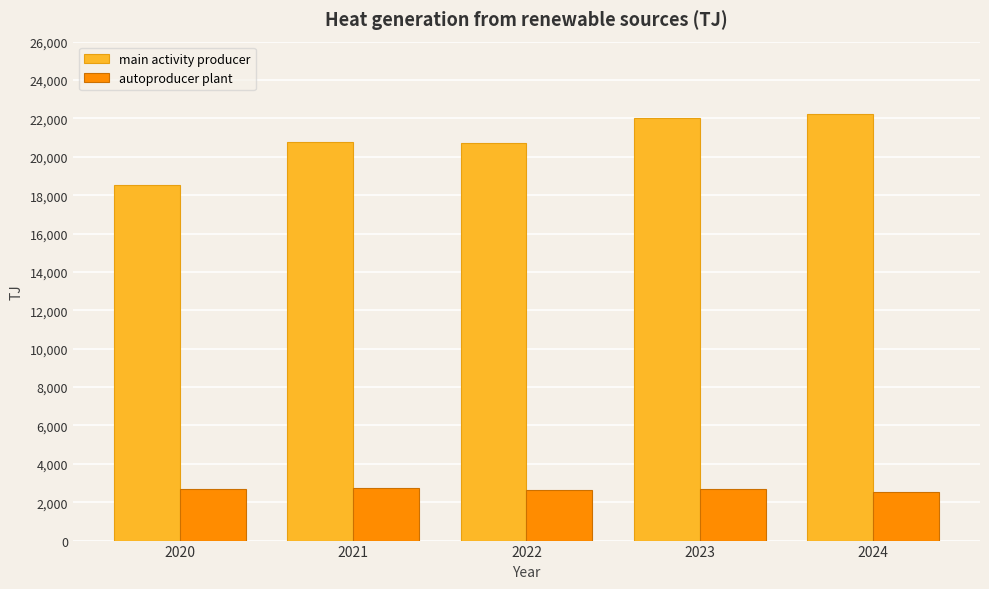

What is the total value across all series at 2021?

23511.4